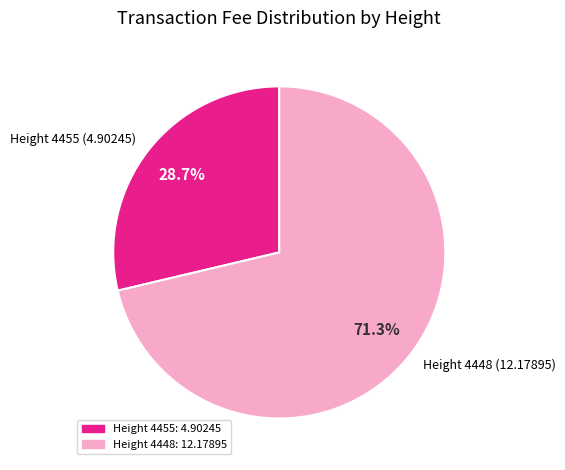

To the nearest percent, what is the average slice percentage?

50%